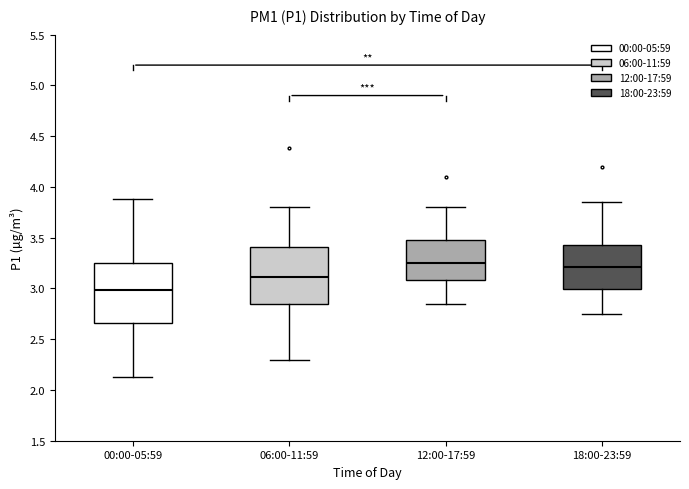

Reading left to right, transcribe this box plot: for each box, give where its median line is, the range the box spans, and where its two whiskers end, as read against the y-axis. The values are not printed on the chart, so give them approximately, as read against the axis.

00:00-05:59: median 3.00, box 2.65 to 3.25, whiskers 2.15 to 3.90
06:00-11:59: median 3.10, box 2.85 to 3.40, whiskers 2.30 to 3.80
12:00-17:59: median 3.25, box 3.10 to 3.50, whiskers 2.85 to 3.80
18:00-23:59: median 3.20, box 3.00 to 3.45, whiskers 2.75 to 3.85